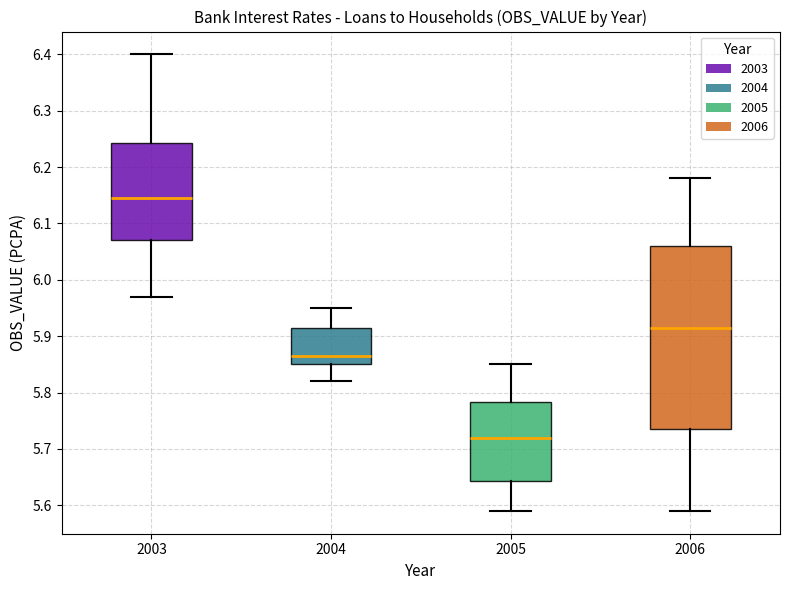

Where is the upper edge of the box at x = 2004 on the y-axis? The values are not printed on the chart, so give them approximately, as read against the axis.

5.92